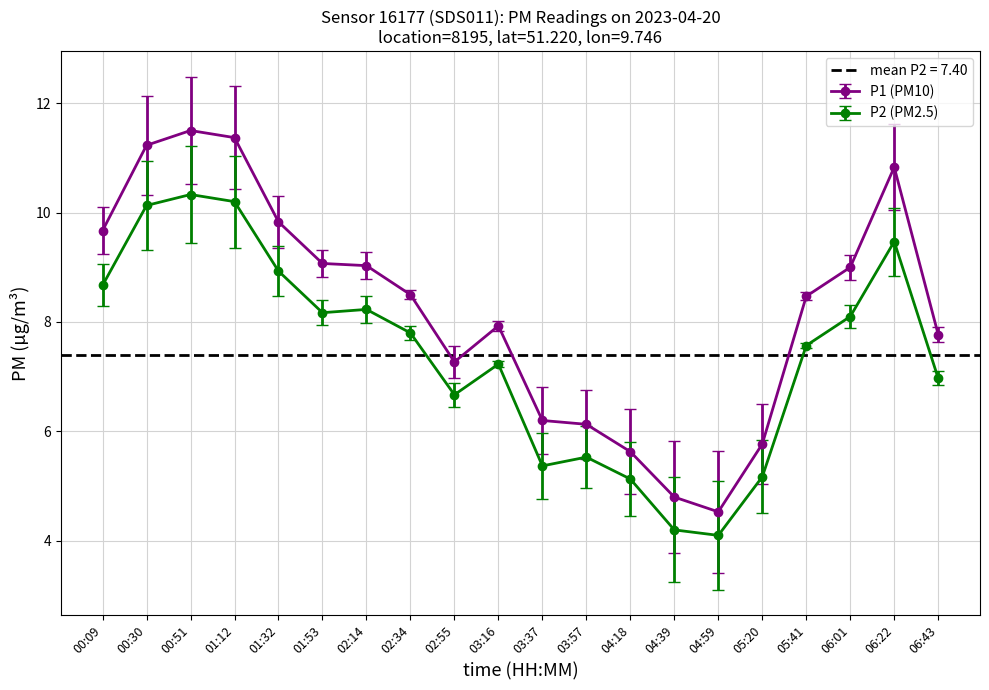

Reading left to right, transcribe all the data shown in this chart.

P1: 00:09=9.7	00:30=11.2	00:51=11.5	01:12=11.4	01:32=9.8	01:53=9.1	02:14=9.0	02:34=8.5	02:55=7.3	03:16=7.9	03:37=6.2	03:57=6.1	04:18=5.6	04:39=4.8	04:59=4.5	05:20=5.8	05:41=8.5	06:01=9.0	06:22=10.8	06:43=7.8
P2: 00:09=8.7	00:30=10.1	00:51=10.3	01:12=10.2	01:32=8.9	01:53=8.2	02:14=8.2	02:34=7.8	02:55=6.7	03:16=7.2	03:37=5.4	03:57=5.5	04:18=5.1	04:39=4.2	04:59=4.1	05:20=5.2	05:41=7.6	06:01=8.1	06:22=9.5	06:43=7.0